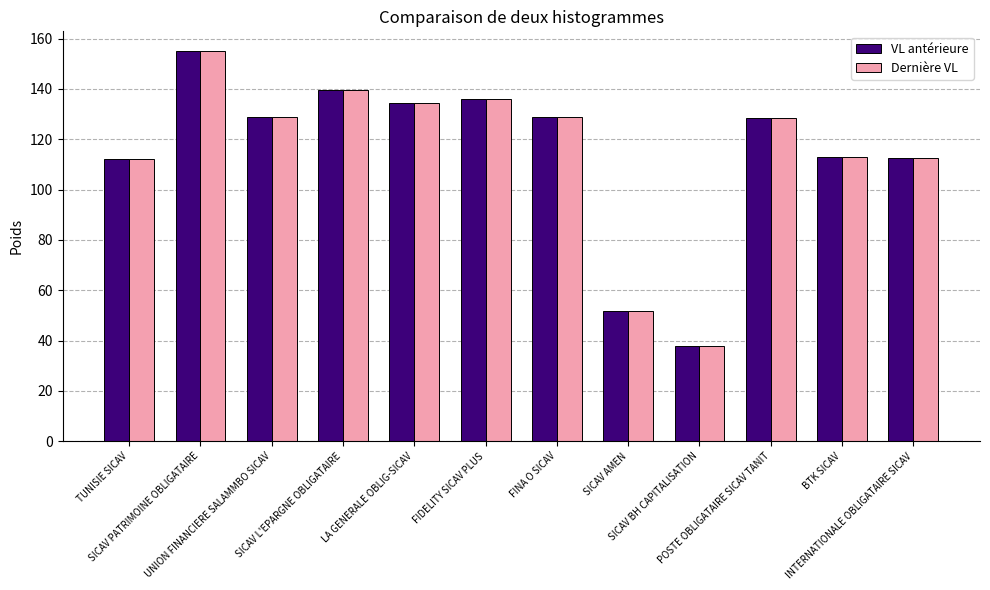

What is the difference between the maximum and second lowest values in the Dernière VL series?

103.3